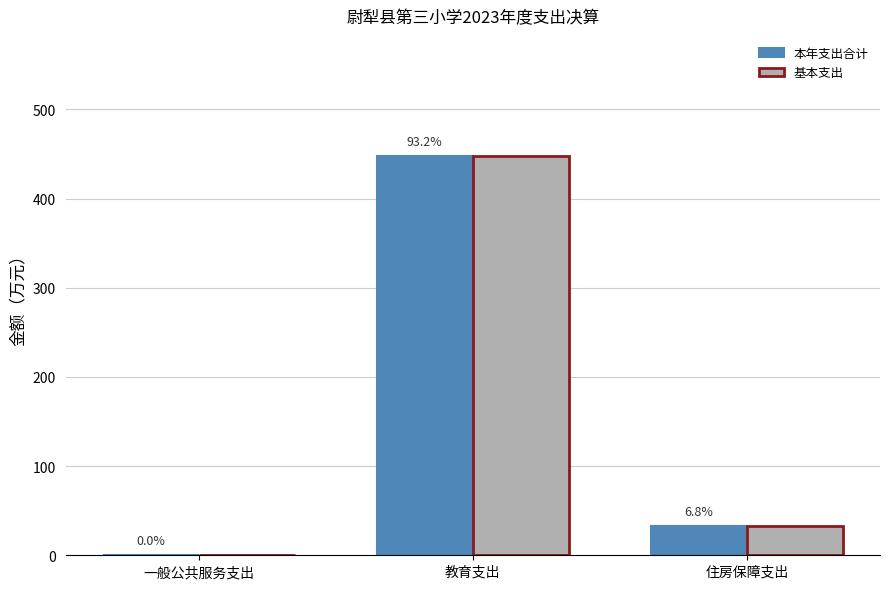

At 住房保障支出, list the series in order from smallest to largest.

本年支出合计, 基本支出